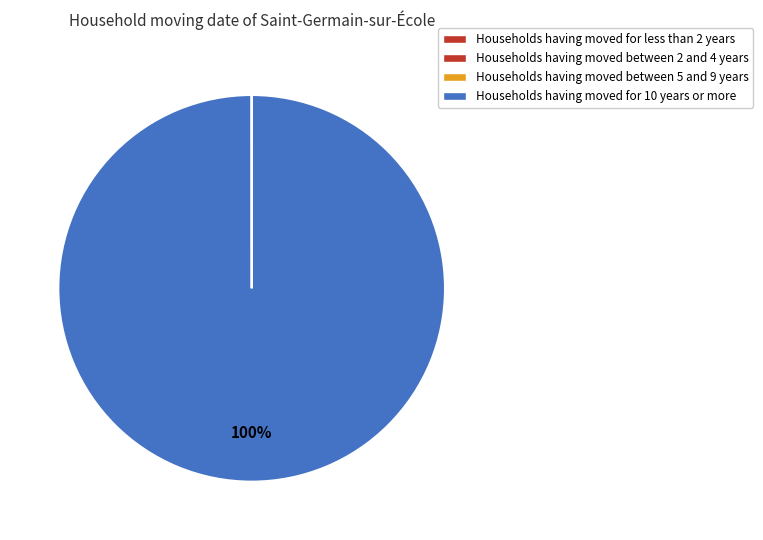

Does any single category account for the majority?

Yes